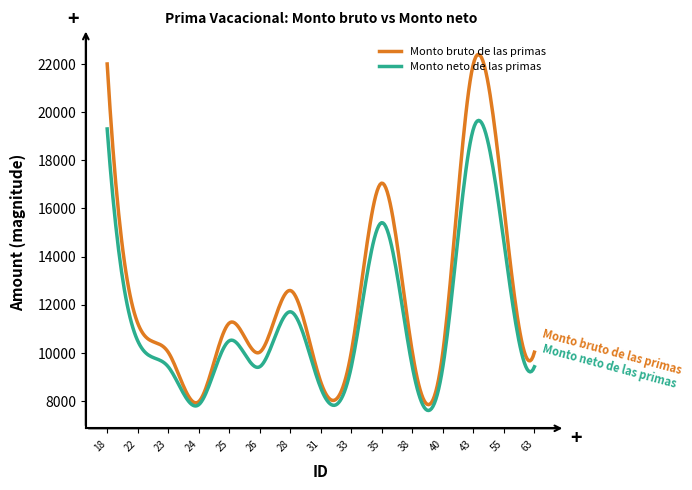

Which series has the largest total across all categories?

Monto bruto de las primas